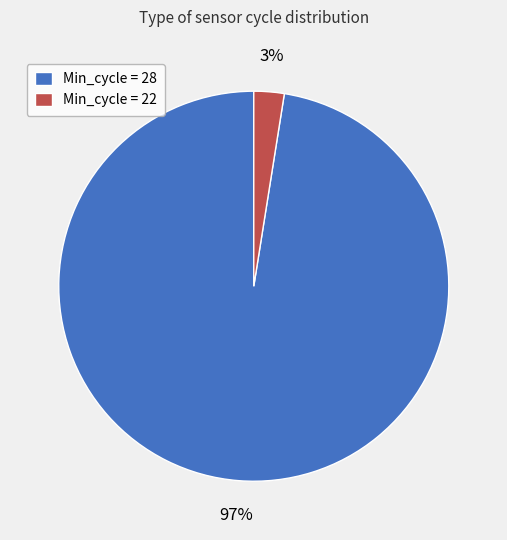

Is there any slice that represents more than half of the pie?

Yes